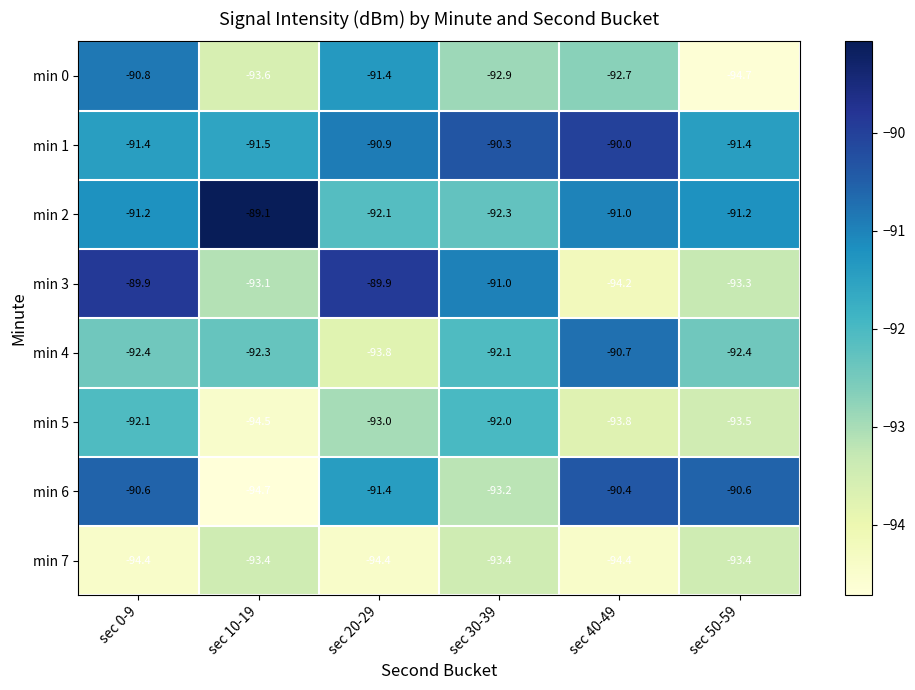

What is the spread (max minus min) of values at sec 10-19?

5.6